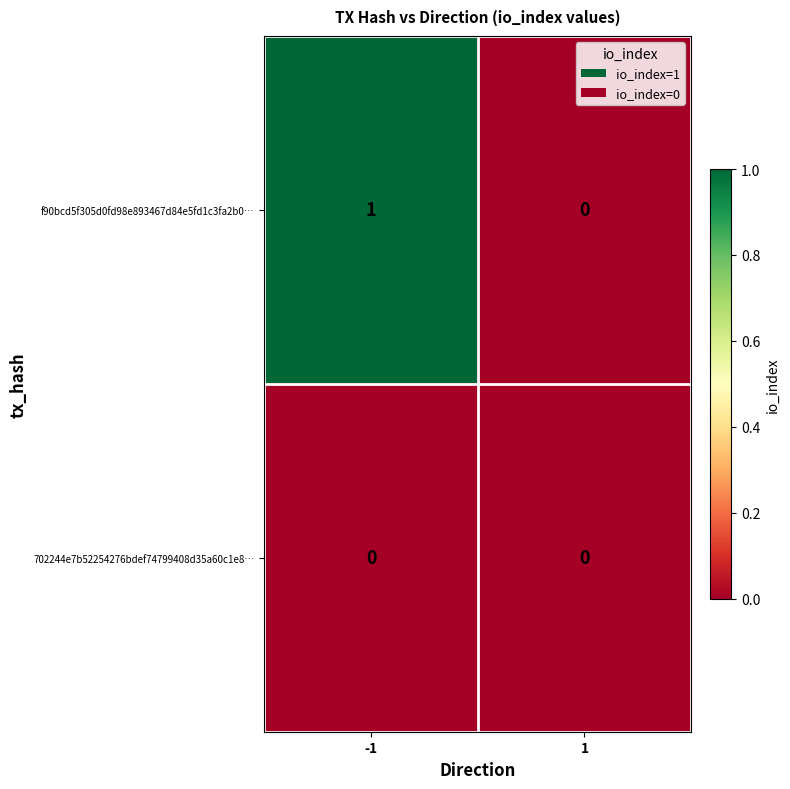

Reading left to right, list all the values displayed in this chart.

f90bcd5f305d0fd98e893467d84e5fd1c3fa2b0…: -1=1	1=0
702244e7b52254276bdef74799408d35a60c1e8…: -1=0	1=0